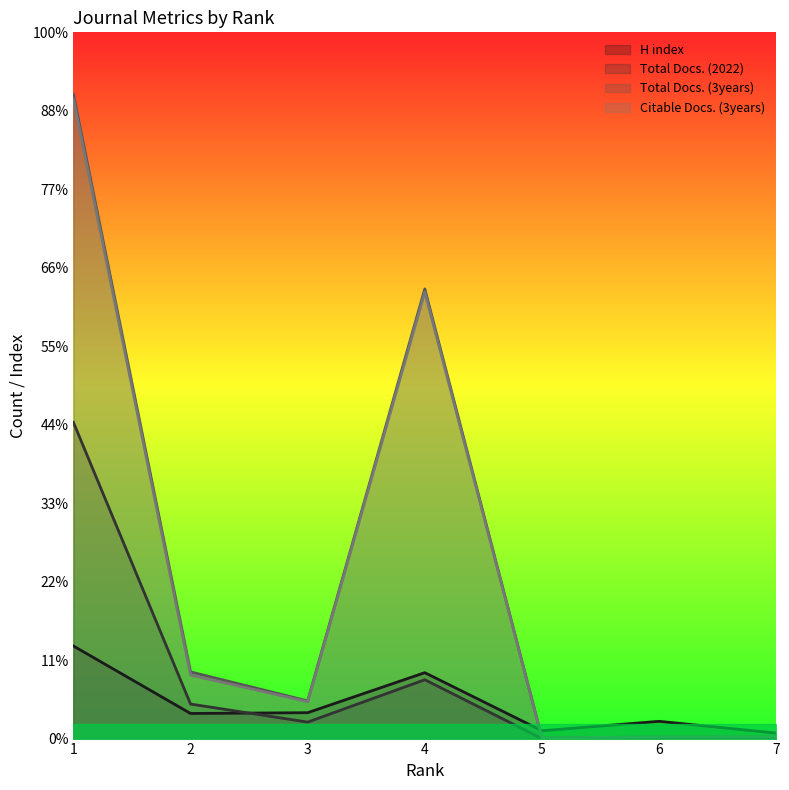

True or false: Total Docs. (2022) and Citable Docs. (3years) cross at least once.

False